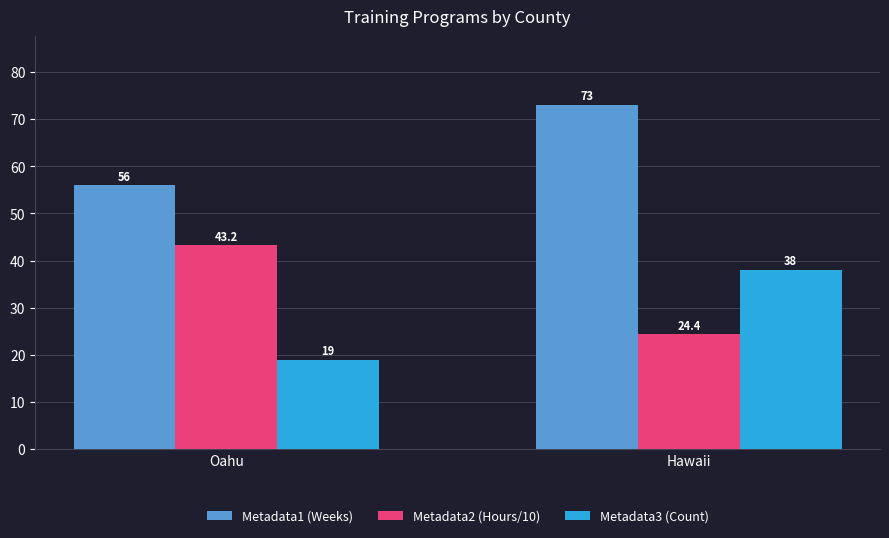

How many categories are shown in the chart?

2